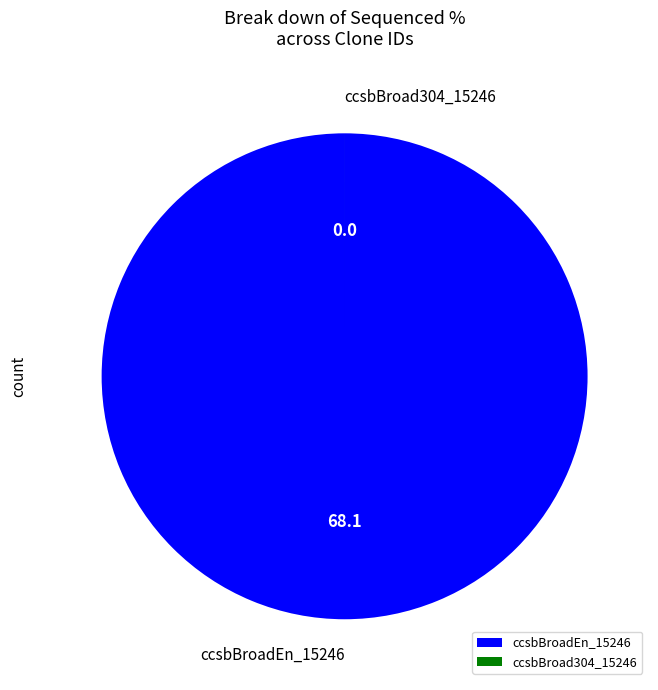

True or false: ccsbBroadEn_15246 accounts for 90% of the total.

False